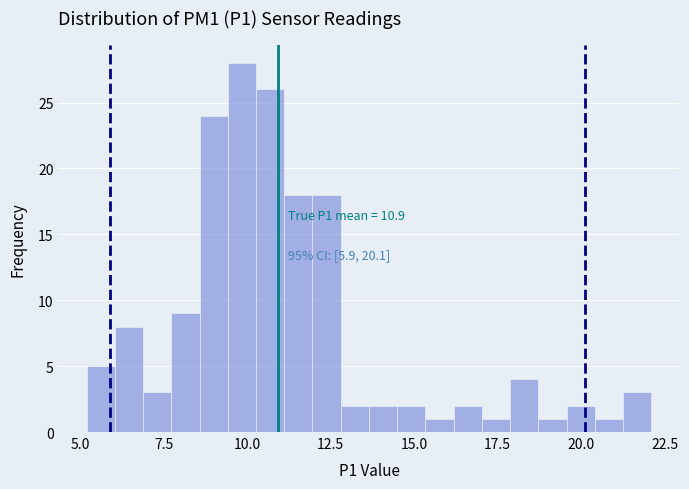

Around what value on the x-axis is the tallest bar? Give the approximate position of its centre, as read against the axis.

10.0